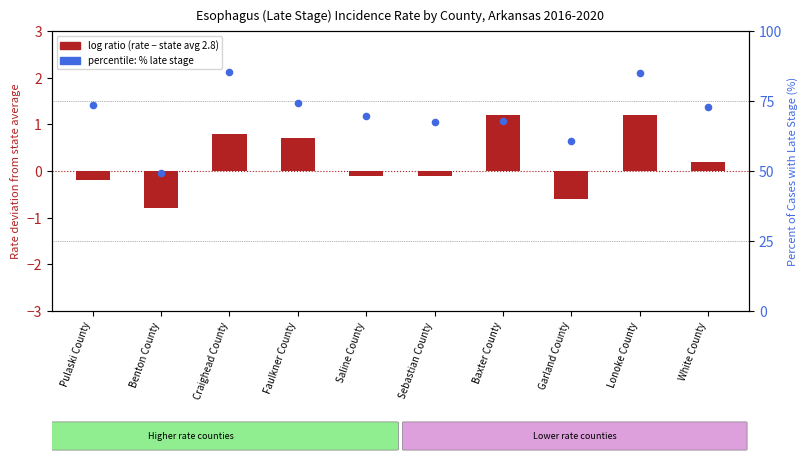

What is the total value across all series at White County?

72.9